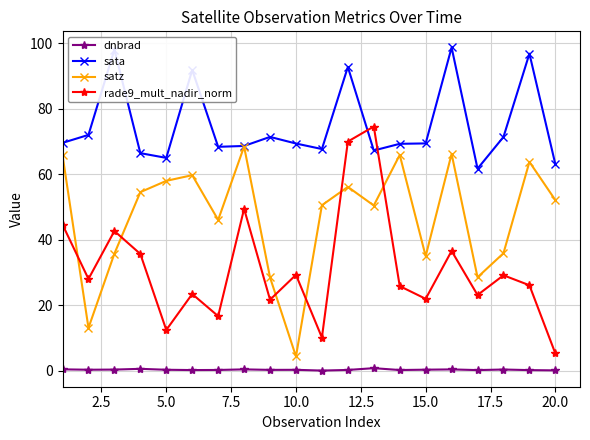

What is the highest value of the rade9_mult_nadir_norm series?

74.6